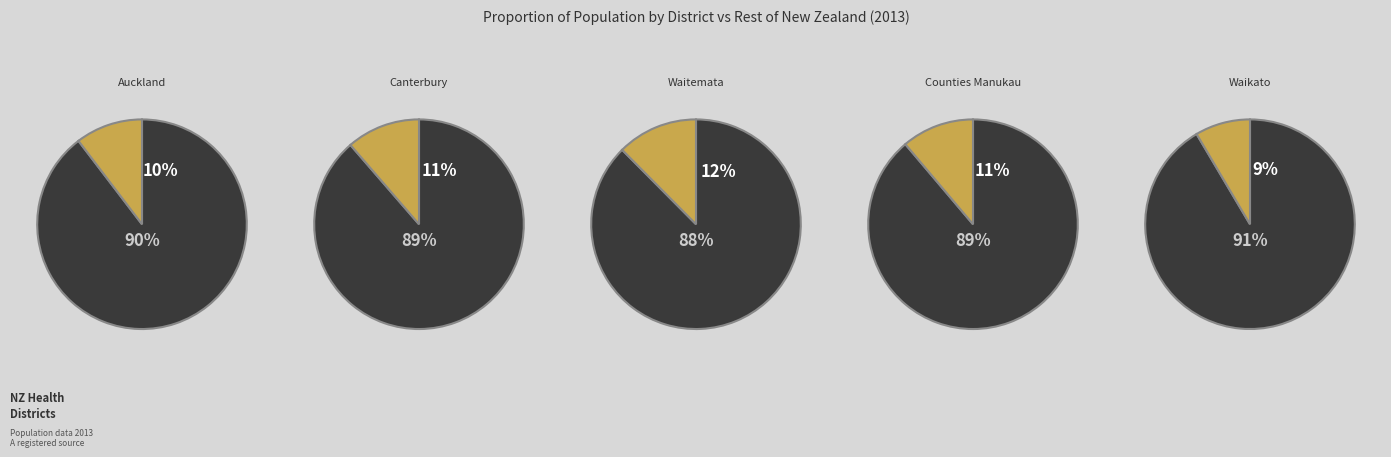

What percentage is the Waikato slice, to the nearest percent?

9%